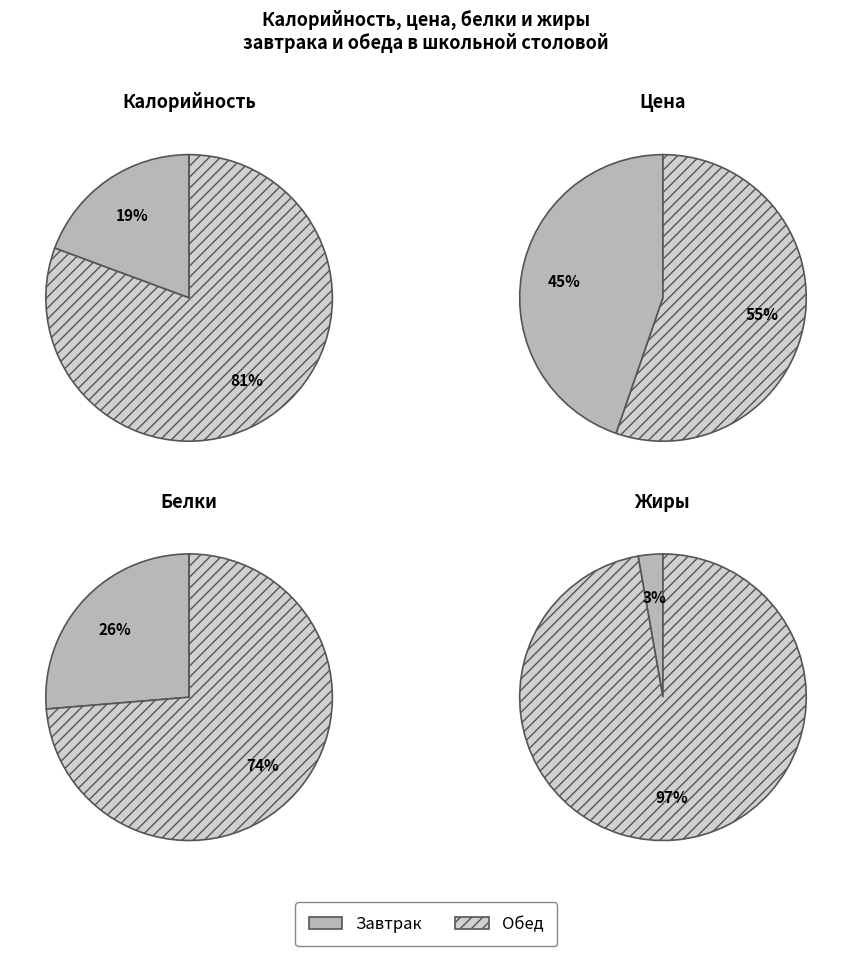

To the nearest percent, what percentage of the pie is Обед?

97%